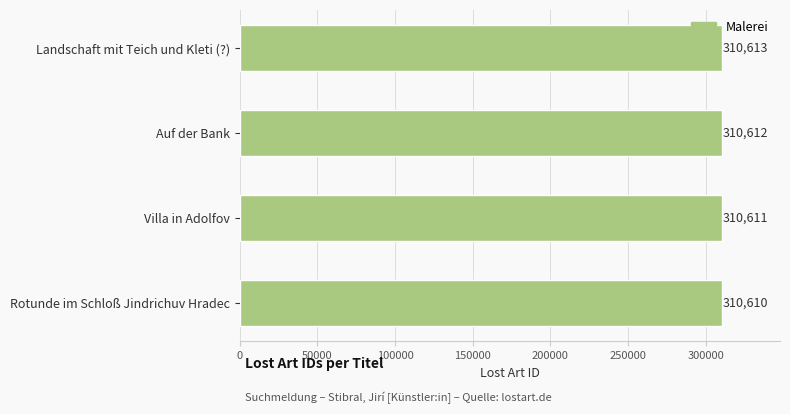

How many data points does each series have?

4